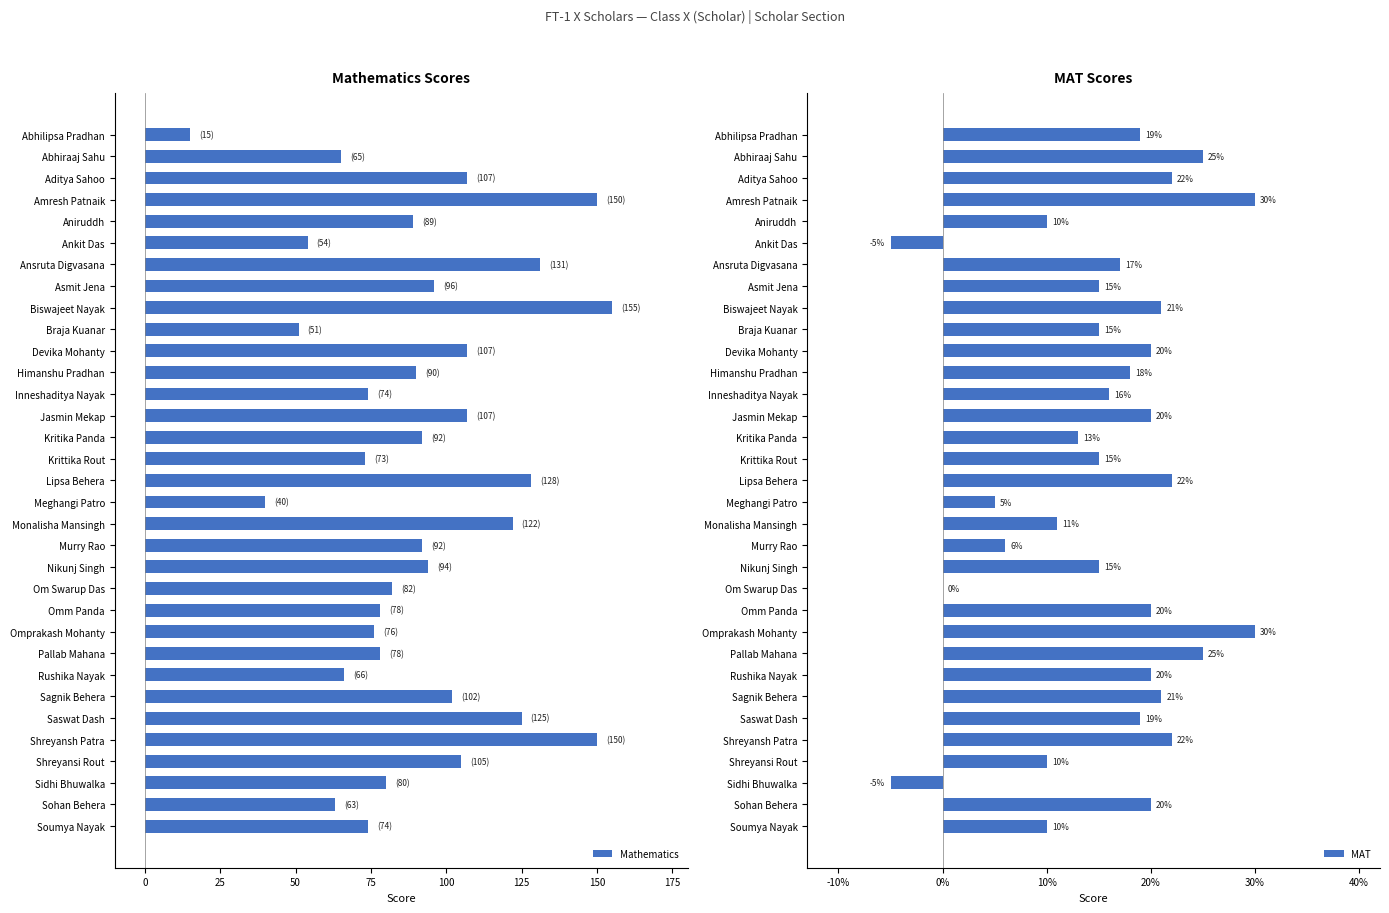

What is the difference between the Mathematics values at Rushika Nayak and Krittika Rout?

7